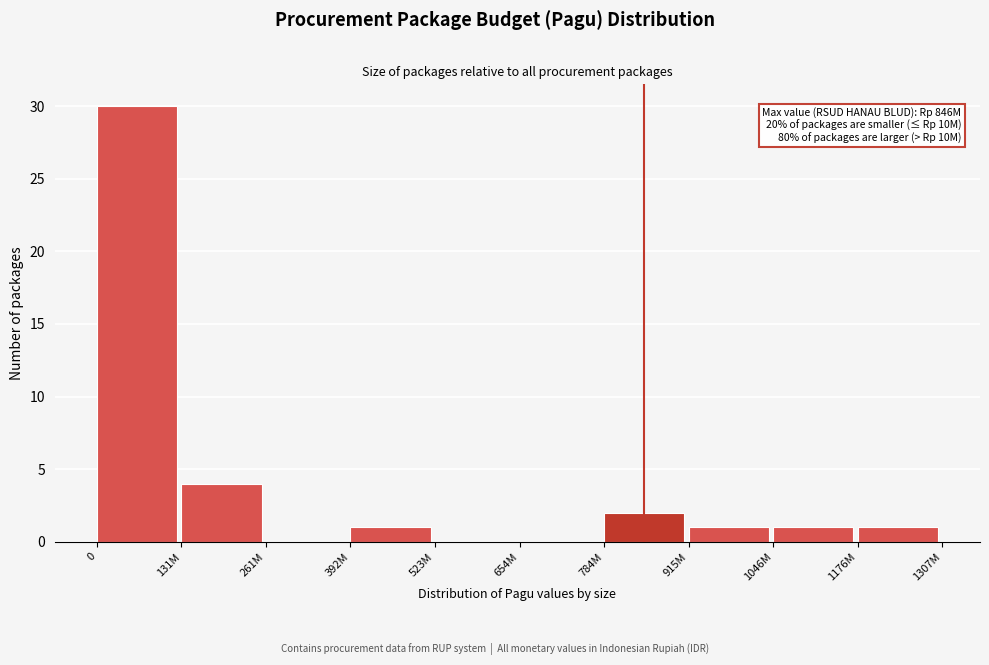

Reading left to right, transcribe all the data shown in this chart.

0=30	131M=4	261M=0	392M=1	523M=0	654M=0	784M=2	915M=1	1046M=1	1176M=1